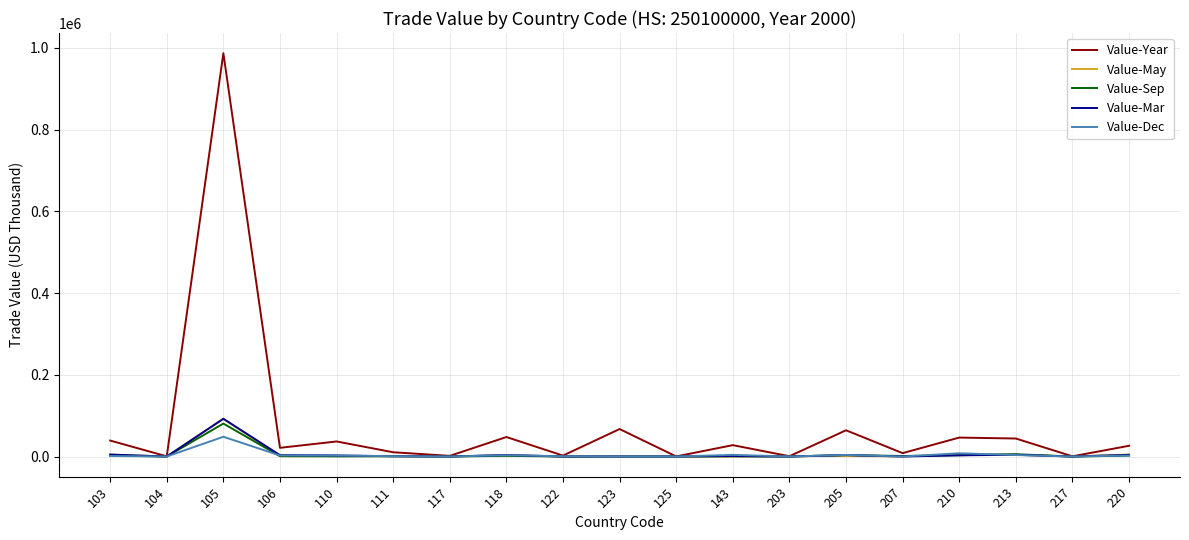

At which label does Value-Mar first exceed 1026?

103